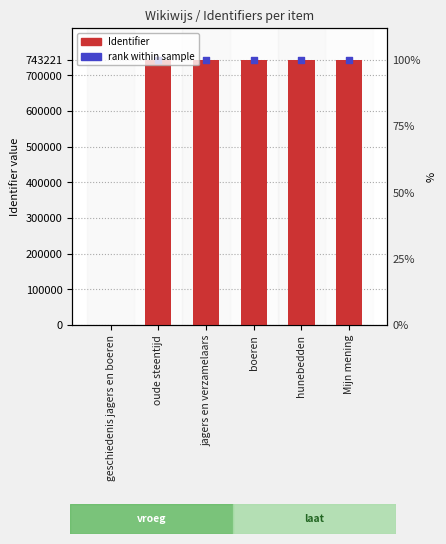

What is the change in value from geschiedenis jagers en boeren to oude steentijd?

+743206